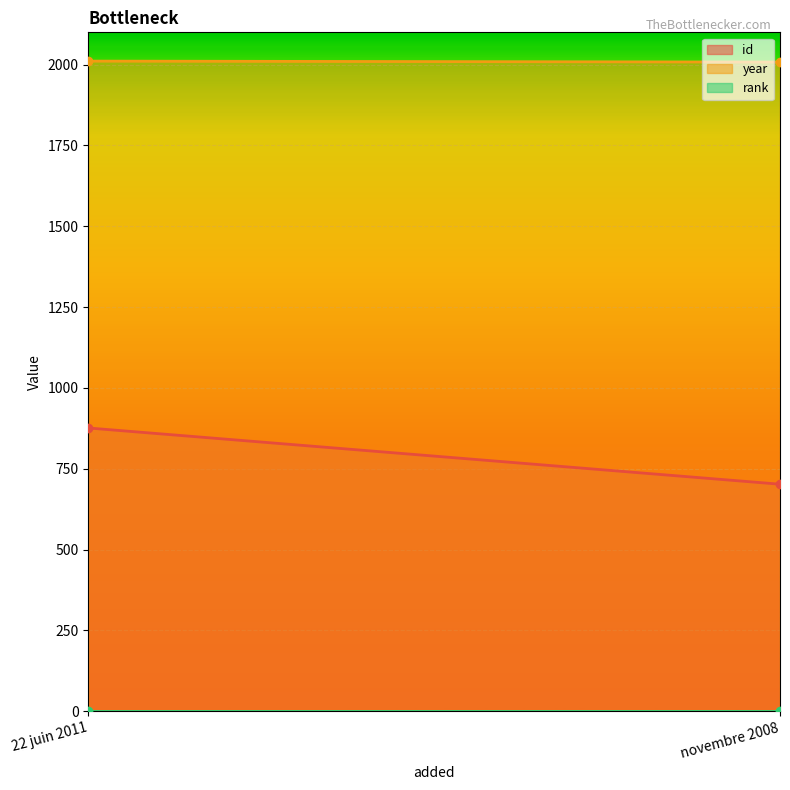

What is the sum of all year values?

4019